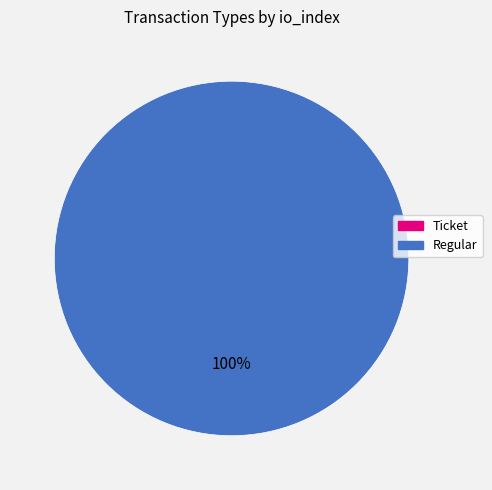

Is there any slice that represents more than half of the pie?

Yes